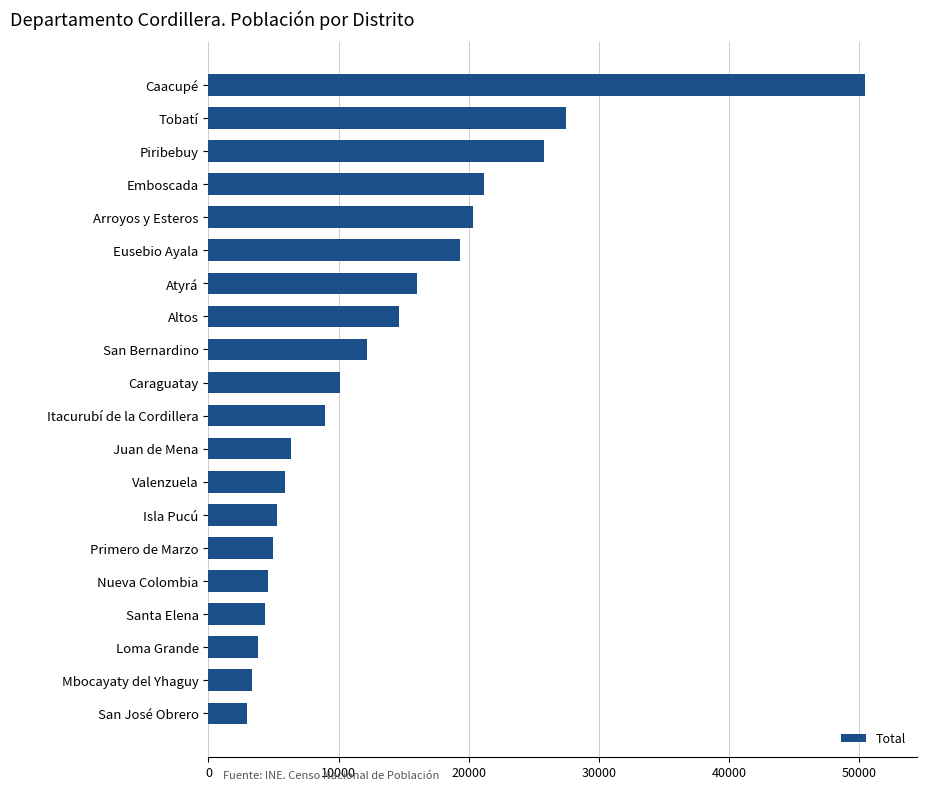

Is it true that the value at Juan de Mena is 6341?

True